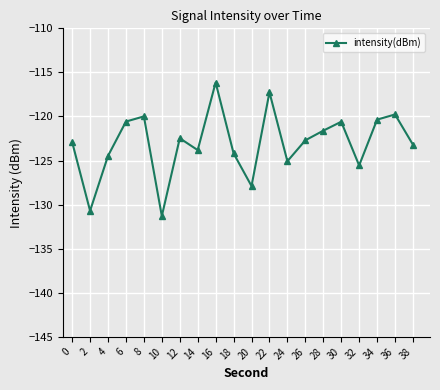

How many data points are less than -122?

12